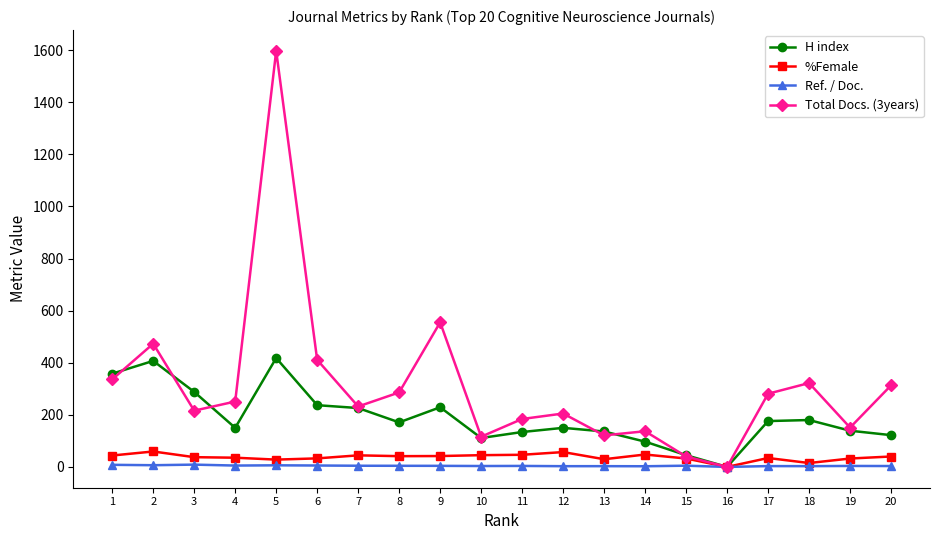

True or false: Total Docs. (3years) has more than 2 points higher than both neighbors.

True